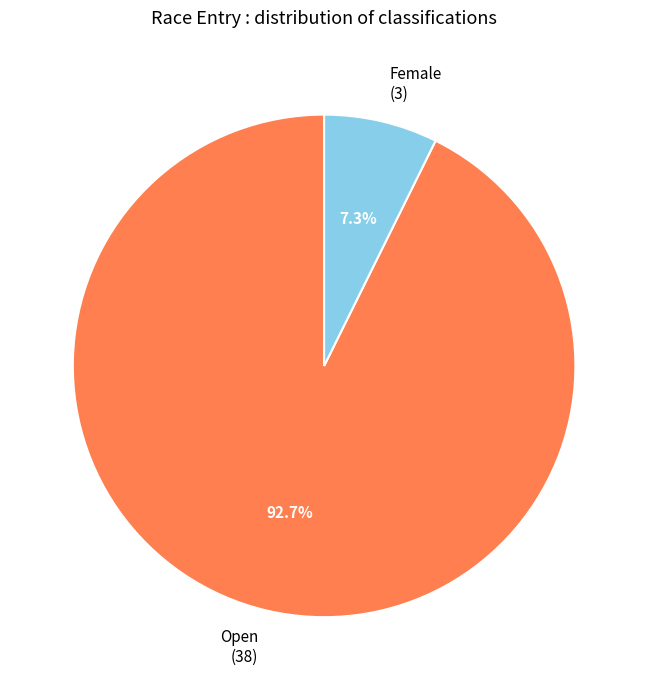

What percentage is the Female slice, to the nearest percent?

7%